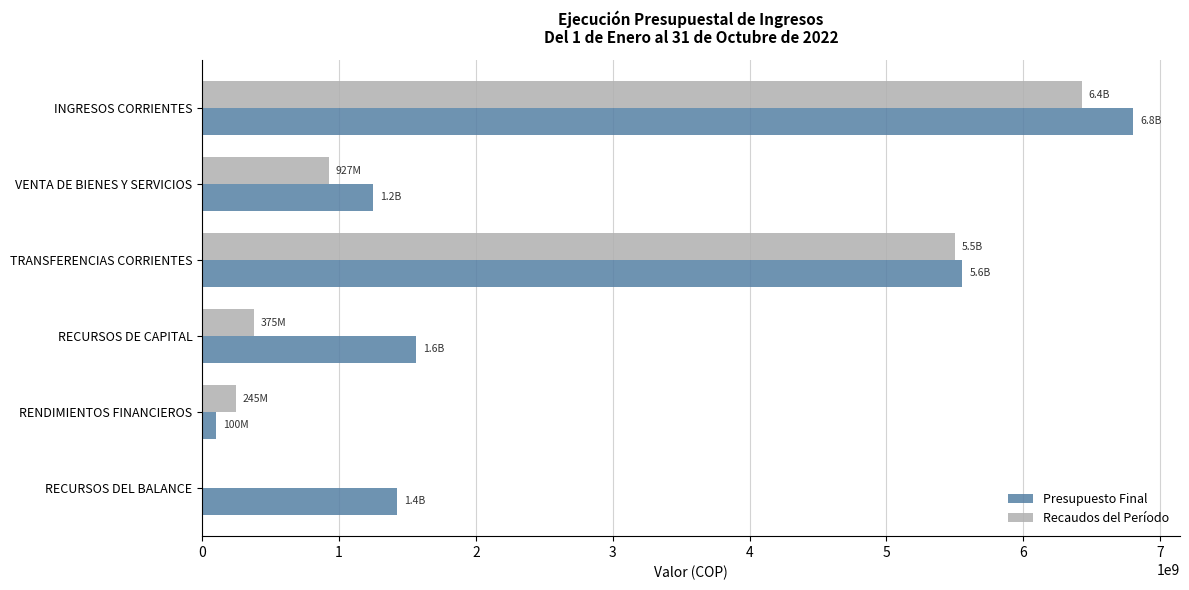

What is the total value across all series at INGRESOS CORRIENTES?

13231709826